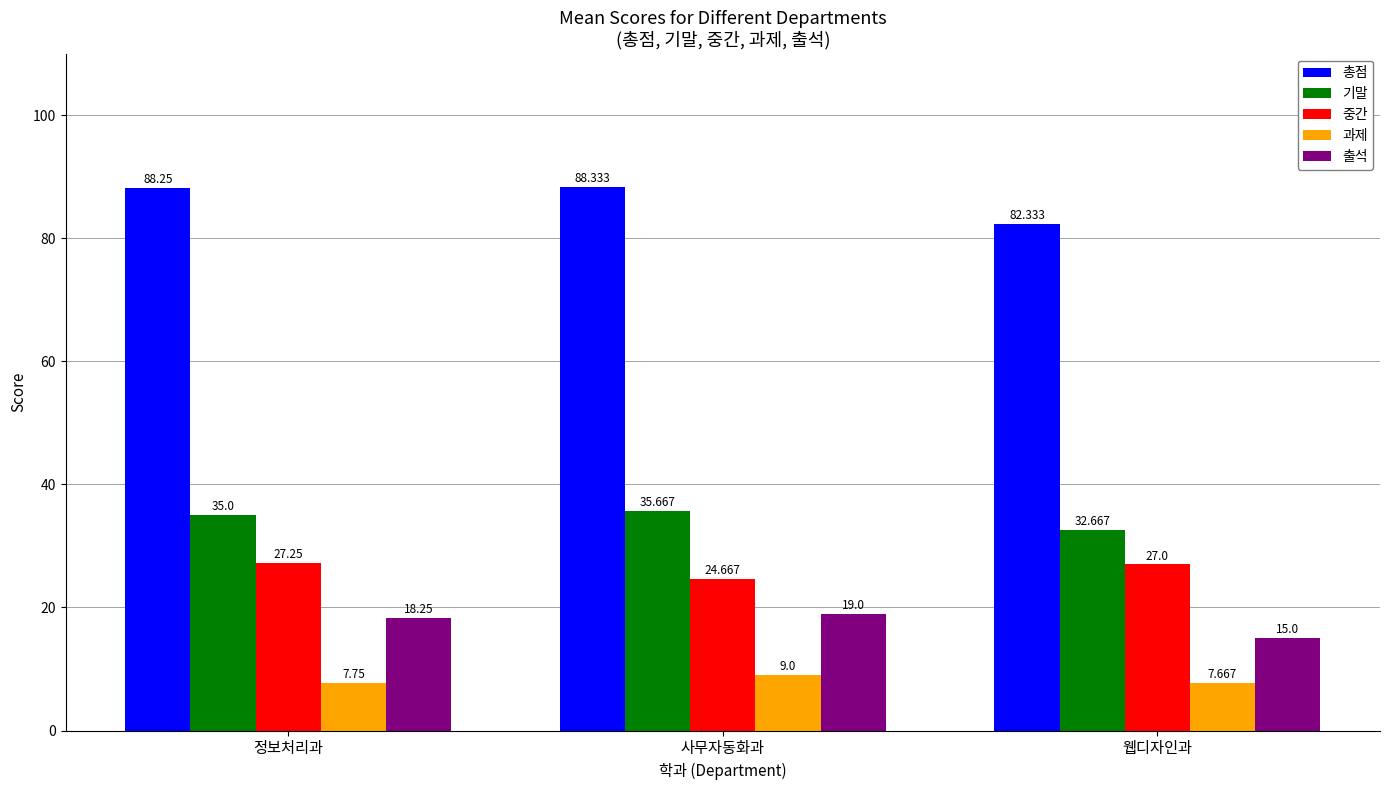

What is the average value of the 과제 series?

8.1